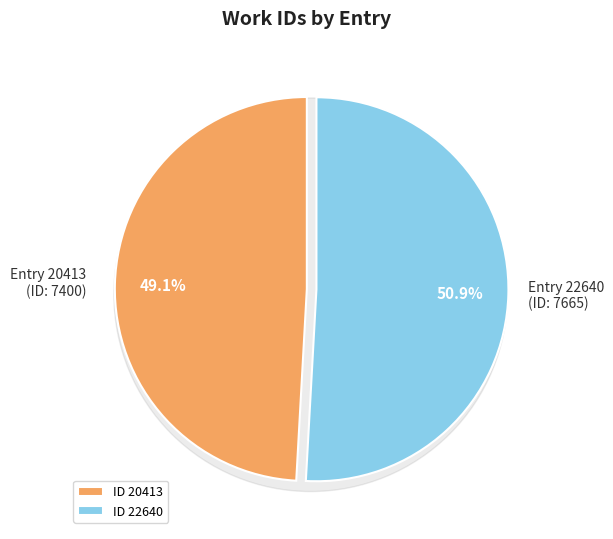

Which slice represents more than half of the pie?

22640